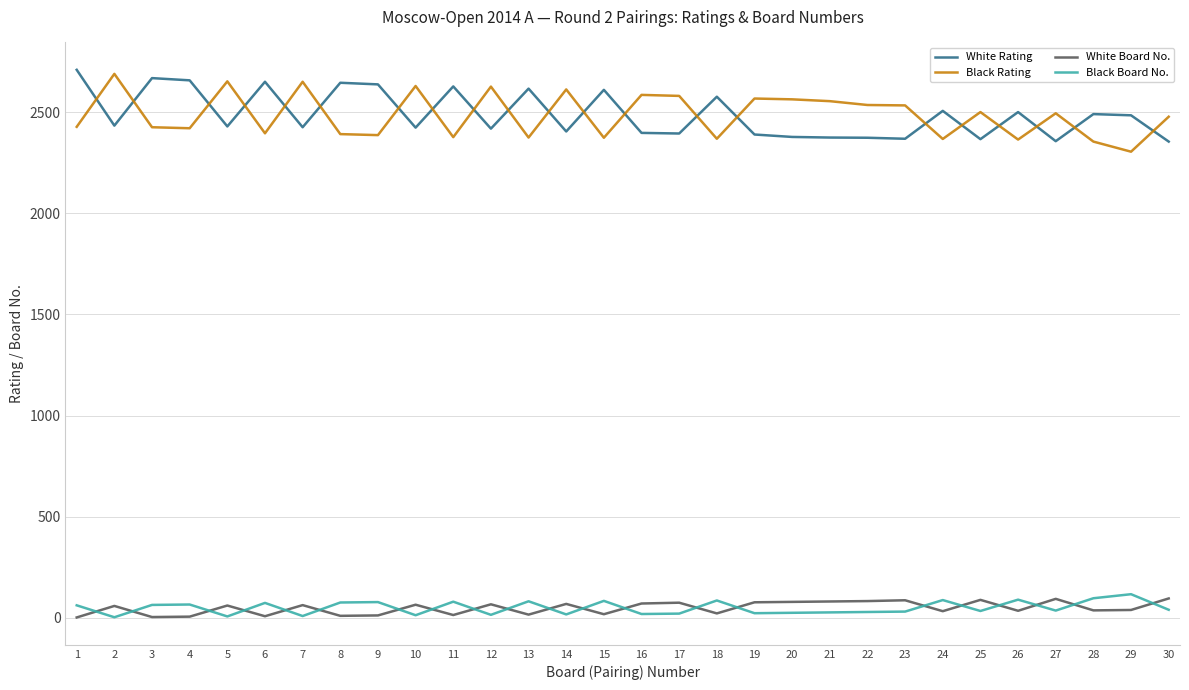

True or false: White Board No. has more than 0 interior local peaks.

True